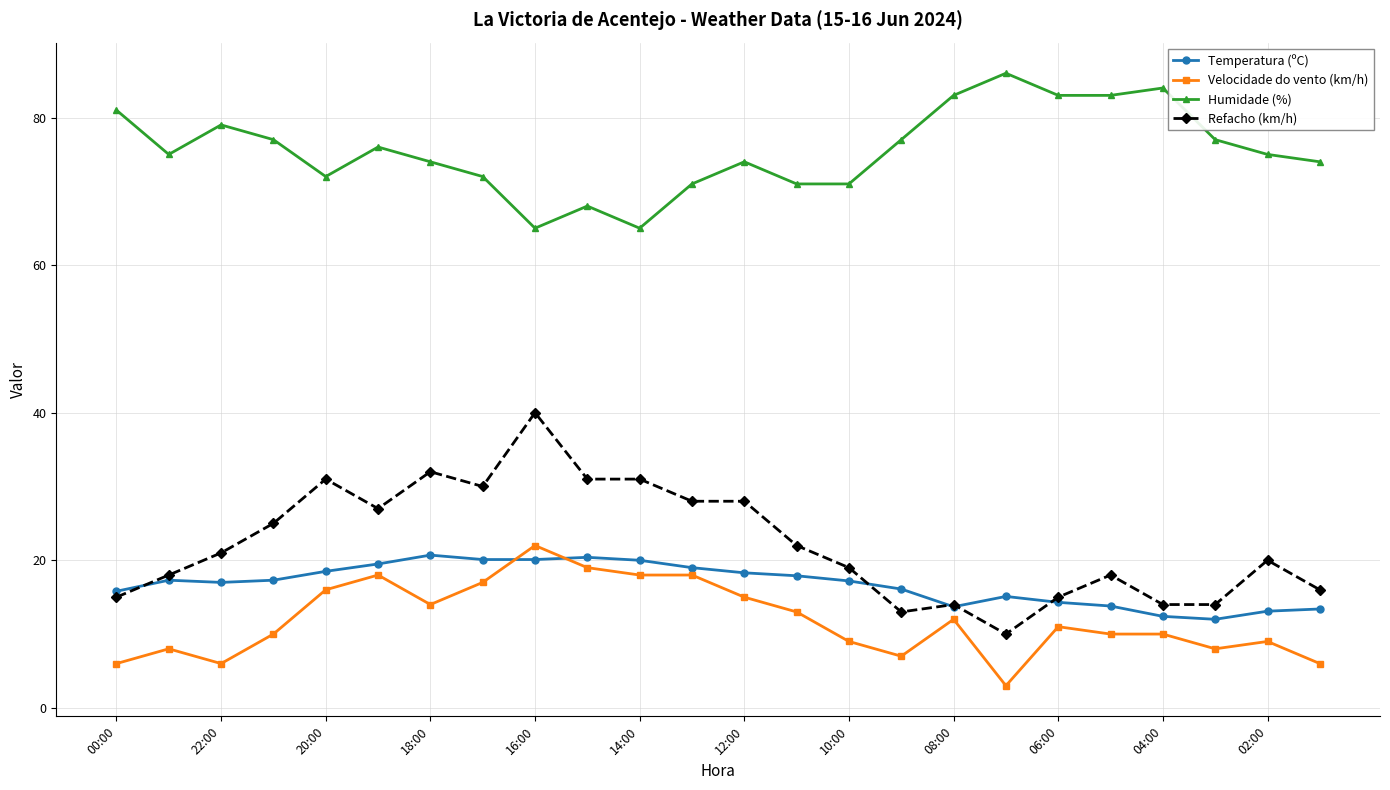

True or false: Temperatura (ºC) has more than 1 interior local peaks.

True